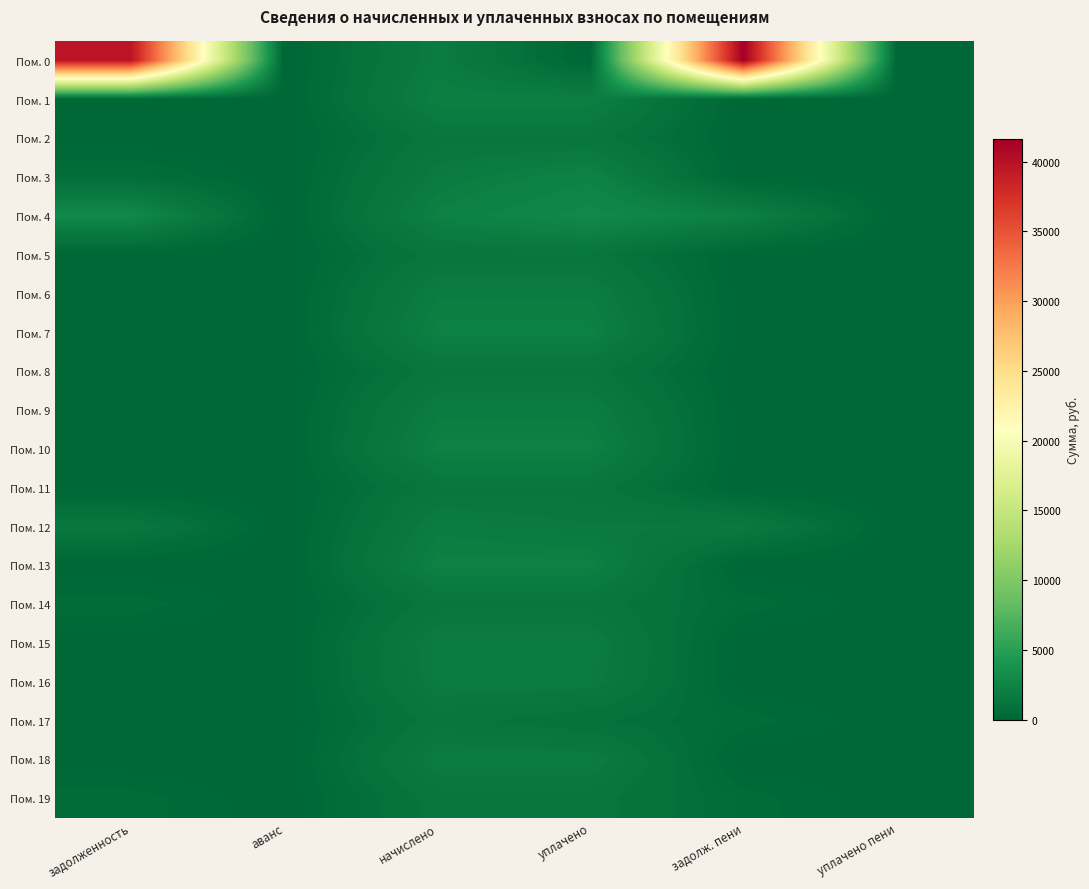

Reading left to right, extract all data points from this chart.

Пом. 0: задолженность=39733.9	аванс=0.0	начислено=1847.2	уплачено=0.0	задолж. пени=41581.1	уплачено пени=0.0
Пом. 1: задолженность=0.0	аванс=0.0	начислено=2101.6	уплачено=2101.6	задолж. пени=0.0	уплачено пени=0.0
Пом. 2: задолженность=0.0	аванс=0.0	начислено=1323.6	уплачено=1323.6	задолж. пени=0.0	уплачено пени=0.0
Пом. 3: задолженность=588.7	аванс=0.0	начислено=1766.1	уплачено=2354.8	задолж. пени=0.0	уплачено пени=0.0
Пом. 4: задолженность=2925.0	аванс=0.0	начислено=2193.8	уплачено=2925.0	задолж. пени=2193.8	уплачено пени=9.0
Пом. 5: задолженность=0.0	аванс=0.0	начислено=1301.5	уплачено=1301.5	задолж. пени=0.0	уплачено пени=0.0
Пом. 6: задолженность=0.0	аванс=0.0	начислено=1906.2	уплачено=1906.2	задолж. пени=0.0	уплачено пени=0.0
Пом. 7: задолженность=0.0	аванс=0.0	начислено=2197.4	уплачено=2197.4	задолж. пени=0.0	уплачено пени=0.0
Пом. 8: задолженность=0.0	аванс=0.0	начислено=1301.5	уплачено=1301.5	задолж. пени=0.0	уплачено пени=0.0
Пом. 9: задолженность=0.0	аванс=0.0	начислено=1873.0	уплачено=1873.0	задолж. пени=0.0	уплачено пени=0.0
Пом. 10: задолженность=0.0	аванс=0.0	начислено=2186.4	уплачено=2186.4	задолж. пени=0.0	уплачено пени=0.0
Пом. 11: задолженность=0.0	аванс=0.0	начислено=1342.1	уплачено=1342.1	задолж. пени=0.0	уплачено пени=0.0
Пом. 12: задолженность=1414.1	аванс=0.0	начислено=1873.0	уплачено=1639.7	задолж. пени=1647.4	уплачено пени=0.0
Пом. 13: задолженность=0.0	аванс=0.0	начислено=2197.4	уплачено=2197.4	задолж. пени=0.0	уплачено пени=0.0
Пом. 14: задолженность=442.4	аванс=0.0	начислено=1327.3	уплачено=1327.3	задолж. пени=442.4	уплачено пени=0.0
Пом. 15: задолженность=0.0	аванс=0.0	начислено=1873.0	уплачено=1873.0	задолж. пени=0.0	уплачено пени=0.0
Пом. 16: задолженность=0.0	аванс=0.0	начислено=1799.2	уплачено=1799.2	задолж. пени=0.0	уплачено пени=0.0
Пом. 17: задолженность=0.0	аванс=0.0	начислено=1305.2	уплачено=870.1	задолж. пени=435.1	уплачено пени=0.0
Пом. 18: задолженность=0.0	аванс=0.0	начислено=1847.2	уплачено=1847.2	задолж. пени=0.0	уплачено пени=0.0
Пом. 19: задолженность=430.1	аванс=0.0	начислено=1290.5	уплачено=1290.5	задолж. пени=430.1	уплачено пени=0.0